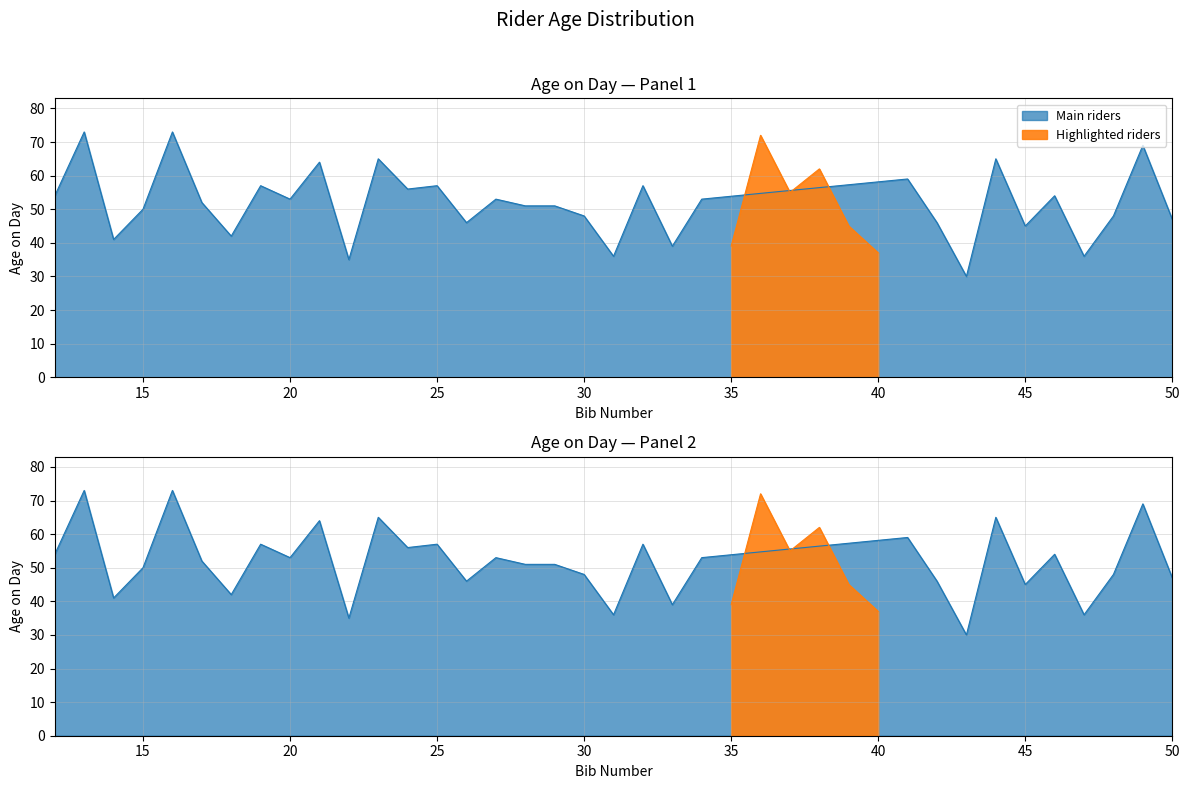

The chart shows a value of 69 at 49. True or false?

True